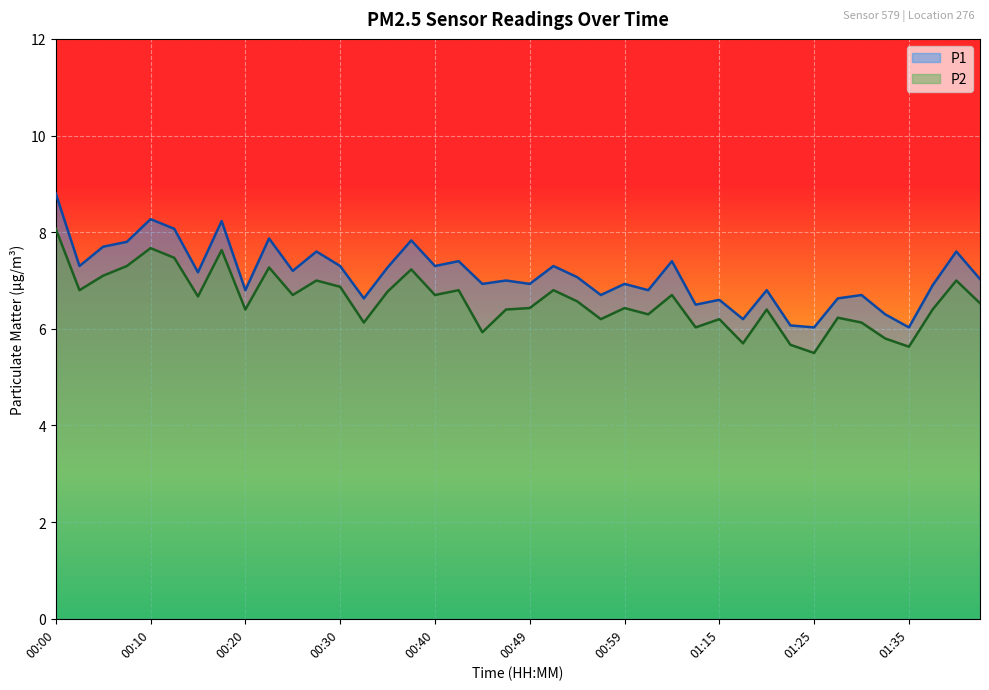

True or false: P2 and P1 cross at least once.

False